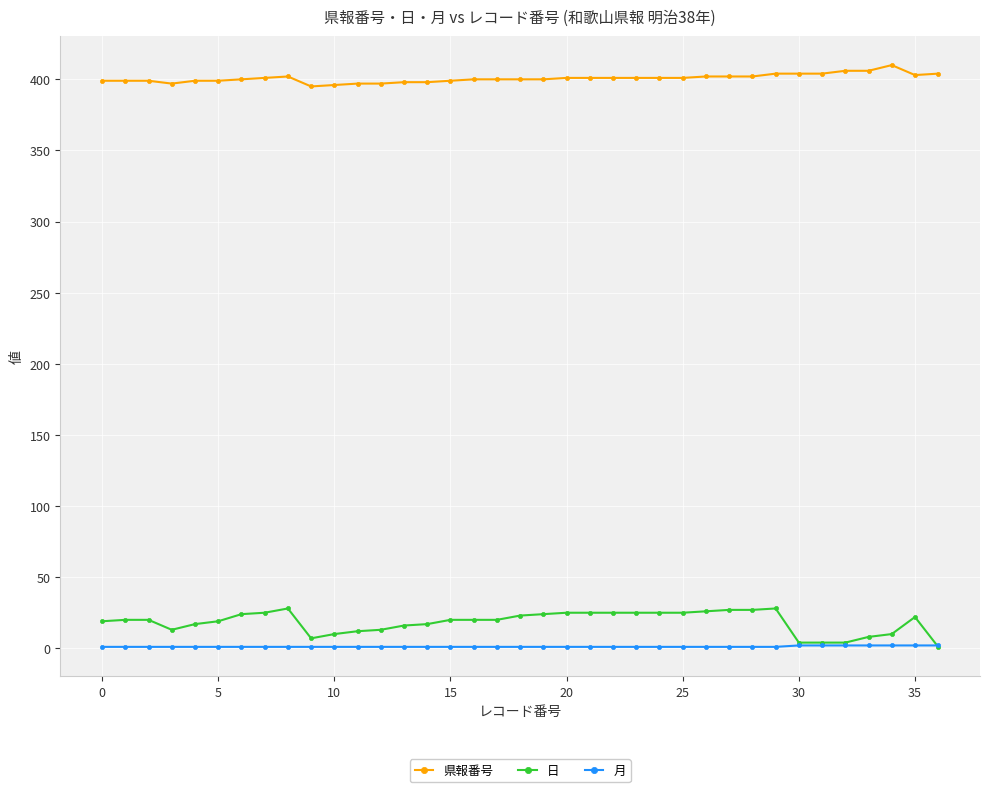

Which series has the largest total across all categories?

県報番号